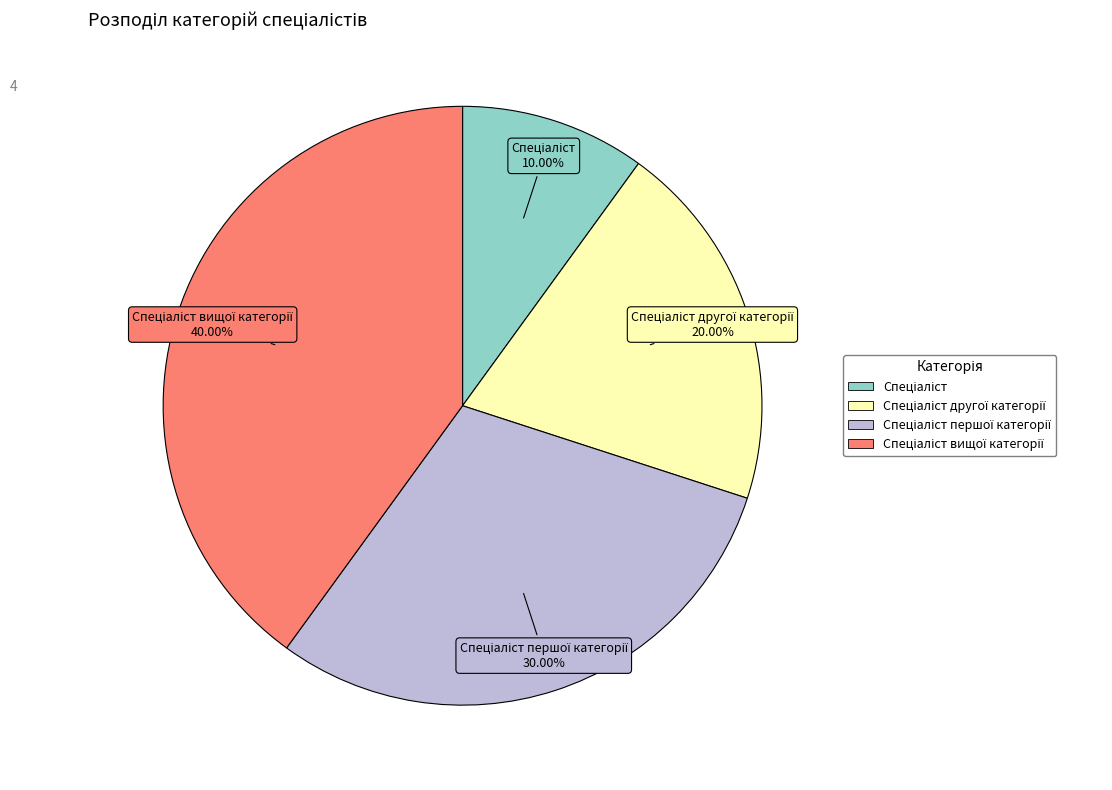

Is there a majority slice in this chart?

No